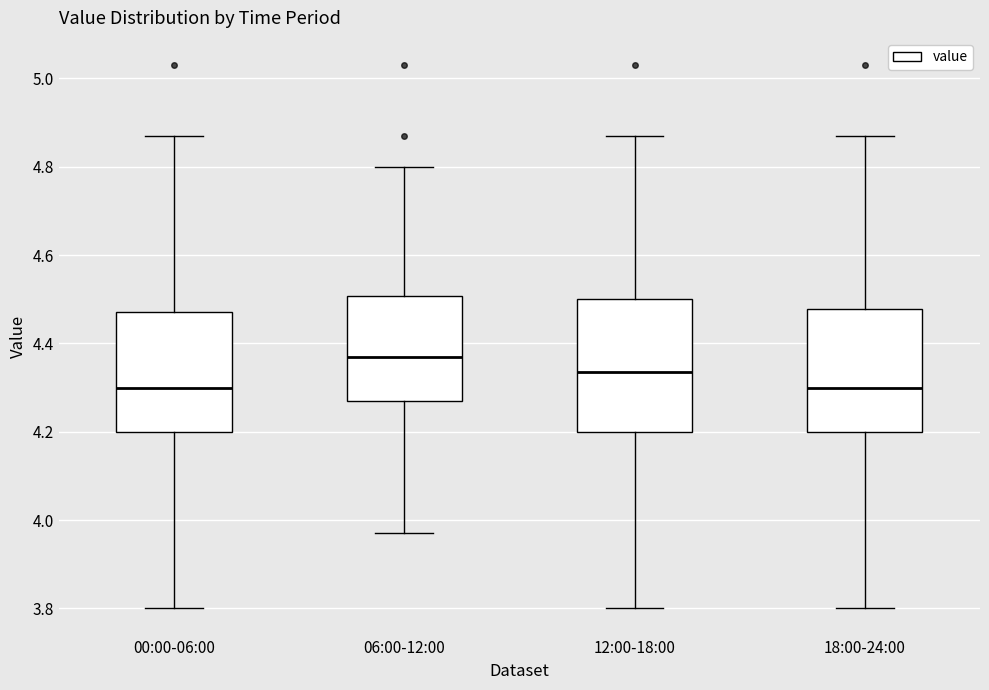

Reading left to right, transcribe this box plot: for each box, give where its median line is, the range the box spans, and where its two whiskers end, as read against the y-axis. The values are not printed on the chart, so give them approximately, as read against the axis.

00:00-06:00: median 4.30, box 4.20 to 4.48, whiskers 3.80 to 4.88
06:00-12:00: median 4.38, box 4.28 to 4.50, whiskers 3.98 to 4.80
12:00-18:00: median 4.34, box 4.20 to 4.50, whiskers 3.80 to 4.88
18:00-24:00: median 4.30, box 4.20 to 4.48, whiskers 3.80 to 4.88